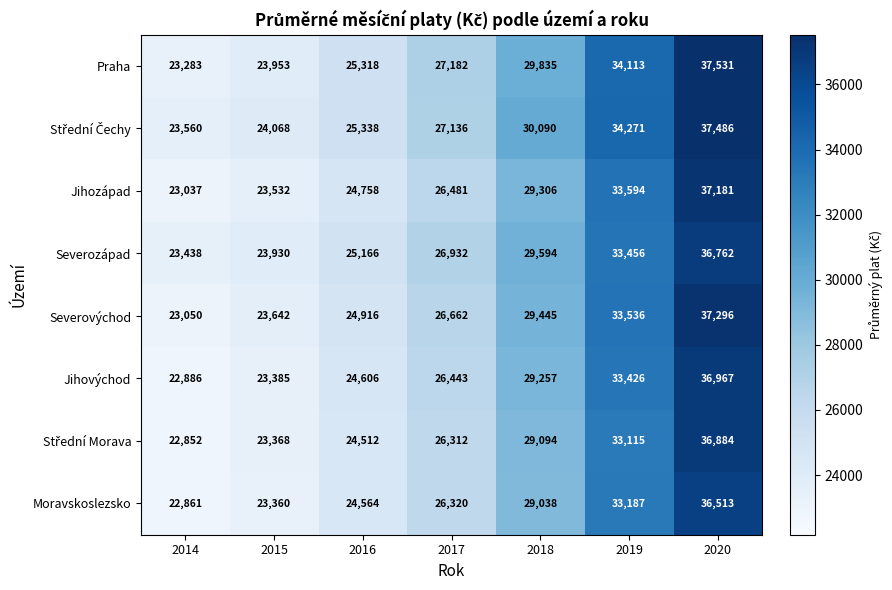

What is the spread (max minus min) of values at 2020?

1018